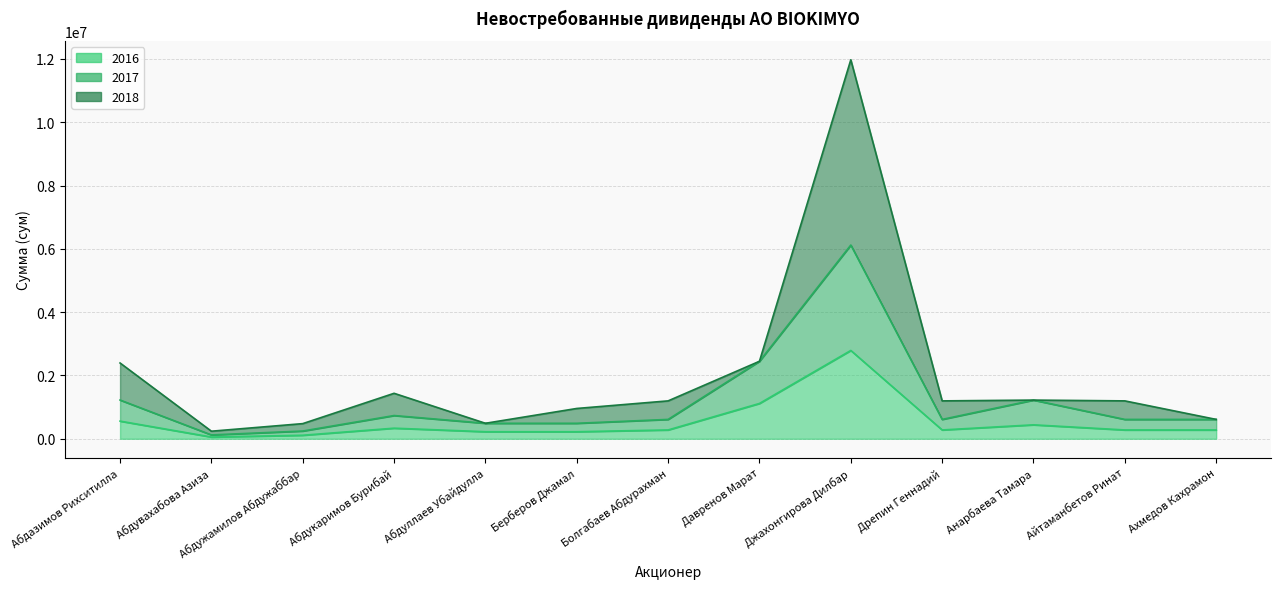

Is it true that 2016 equals 334257 at Абдазимов Рихситилла?

False